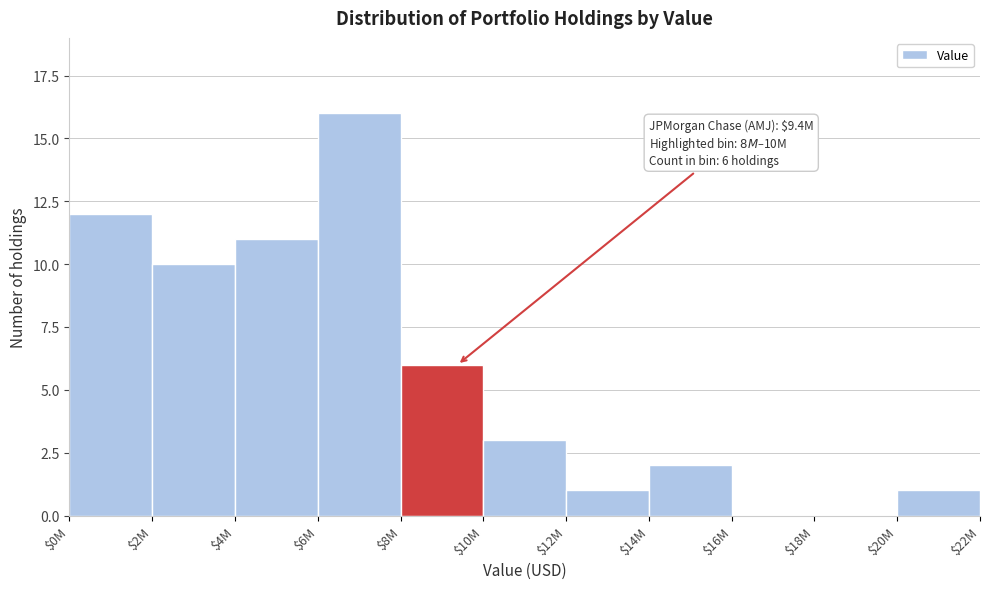

At which category does the chart reach its peak across all series?

$6M